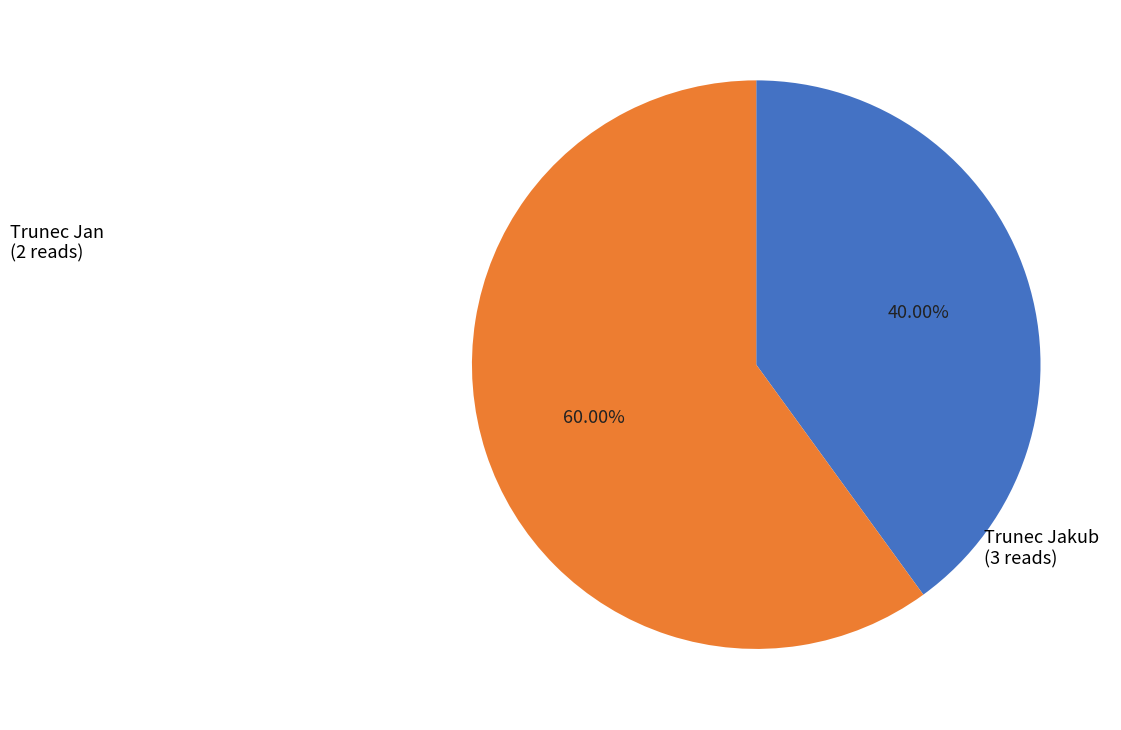

To the nearest percent, what is the difference between the largest and smallest slice percentages?

20%